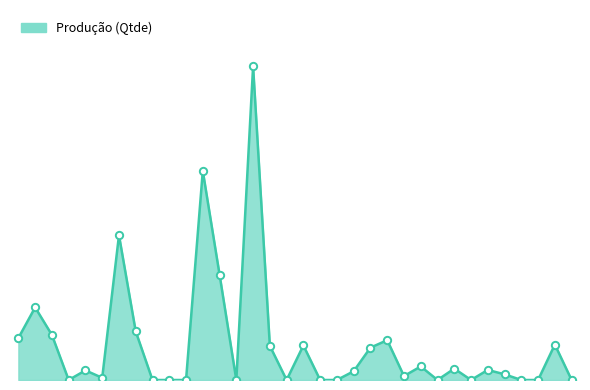

Is this an area chart (filled region under the line)?

Yes